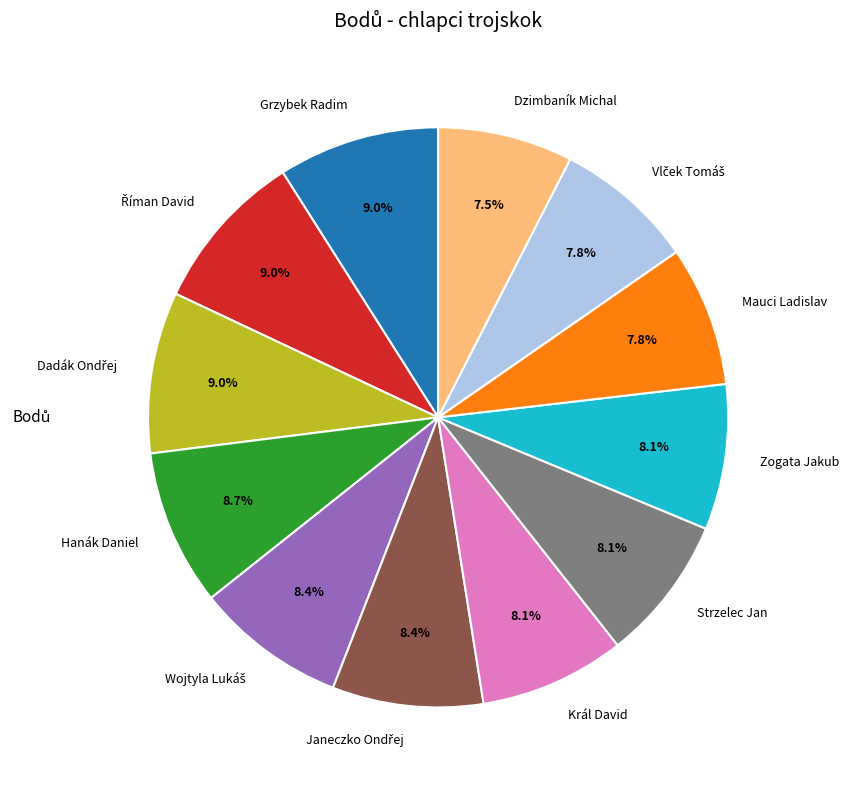

To the nearest percent, what is the average slice percentage?

8%